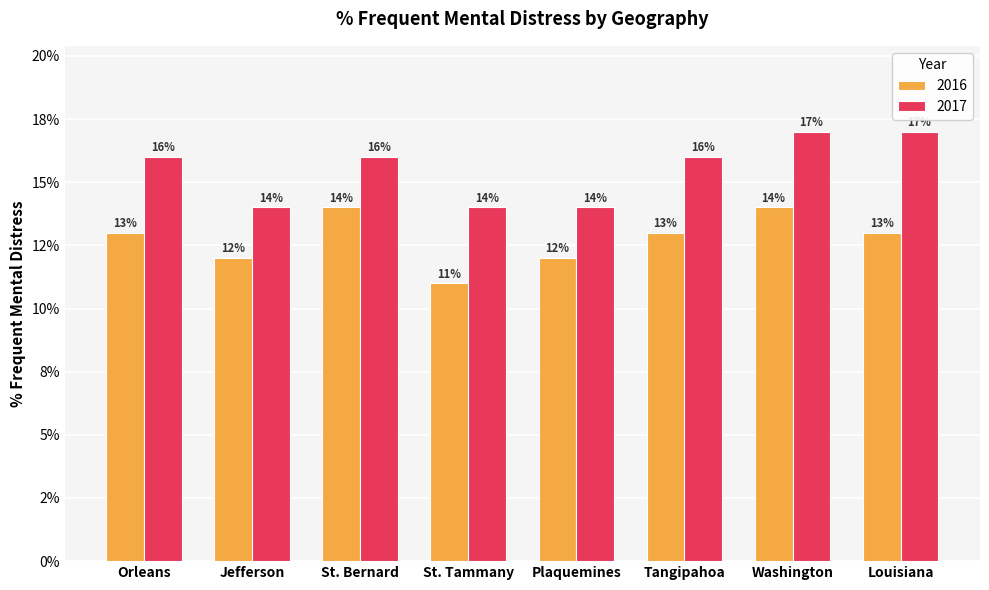

At how many categories does at least one series exceed 0?

8